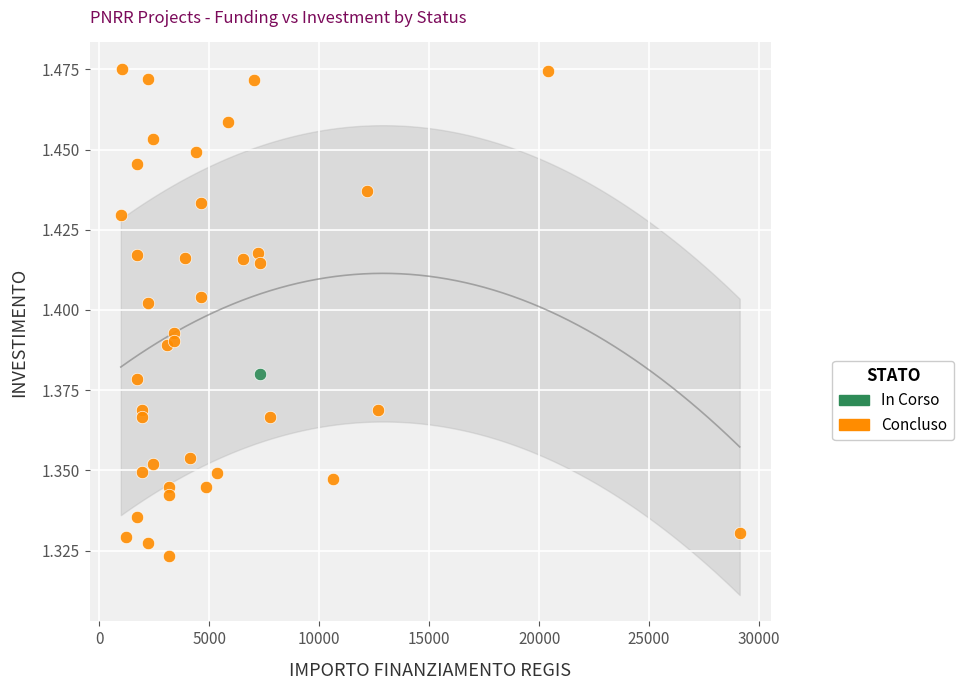

What are all the series names shown in the legend?

In Corso, Concluso